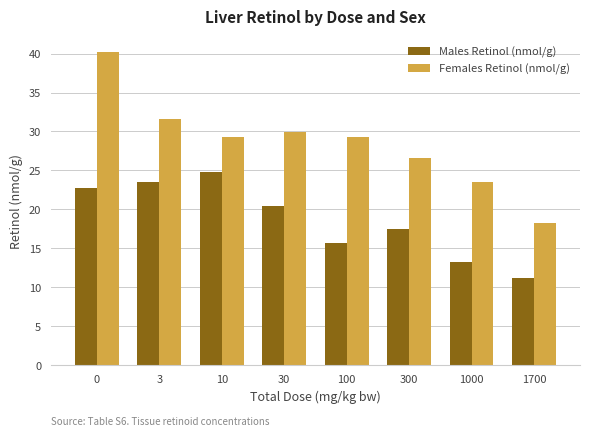

What is the average value of the Females Retinol (nmol/g) series?

28.6